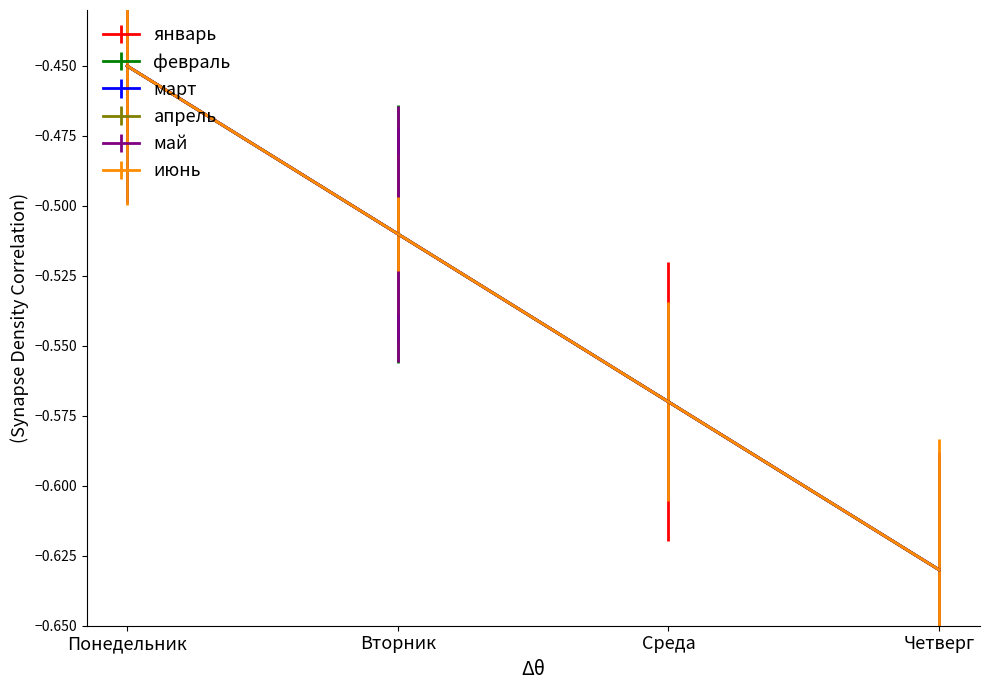

Reading left to right, what are all the values shown in this chart?

январь: Понедельник=-0.5	Вторник=-0.5	Среда=-0.6	Четверг=-0.6
февраль: Понедельник=-0.5	Вторник=-0.5	Среда=-0.6	Четверг=-0.6
март: Понедельник=-0.5	Вторник=-0.5	Среда=-0.6	Четверг=-0.6
апрель: Понедельник=-0.5	Вторник=-0.5	Среда=-0.6	Четверг=-0.6
май: Понедельник=-0.5	Вторник=-0.5	Среда=-0.6	Четверг=-0.6
июнь: Понедельник=-0.5	Вторник=-0.5	Среда=-0.6	Четверг=-0.6